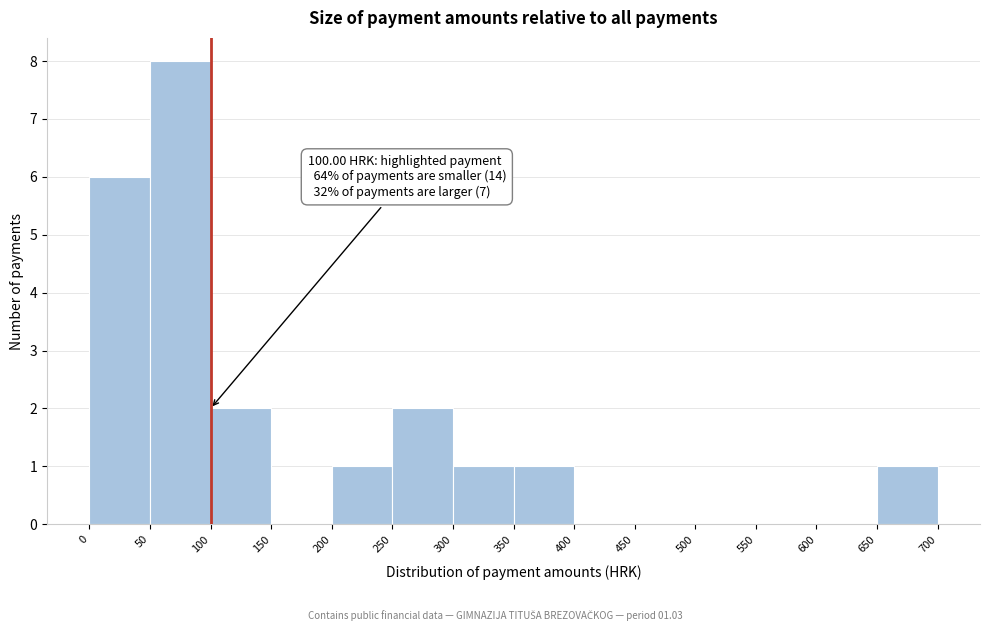

Which range on the x-axis has the tallest bar?

50 to 100